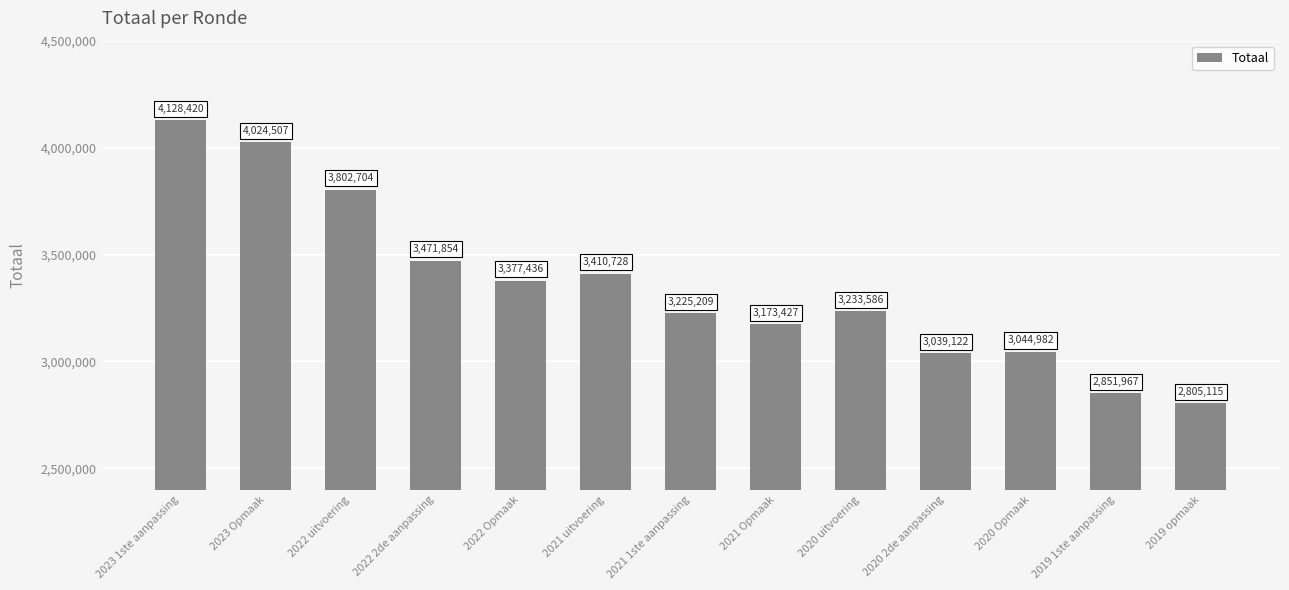

Rank the categories by value from lowest to highest.

2019 opmaak, 2019 1ste aanpassing, 2020 2de aanpassing, 2020 Opmaak, 2021 Opmaak, 2021 1ste aanpassing, 2020 uitvoering, 2022 Opmaak, 2021 uitvoering, 2022 2de aanpassing, 2022 uitvoering, 2023 Opmaak, 2023 1ste aanpassing